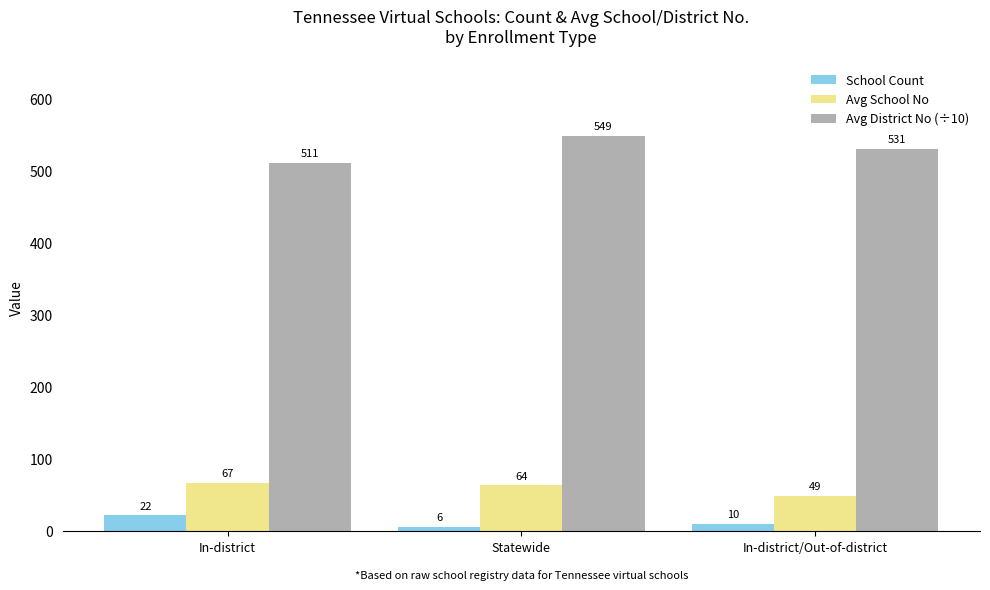

What is the value of the Avg School No bar at the 2nd from the left?

64